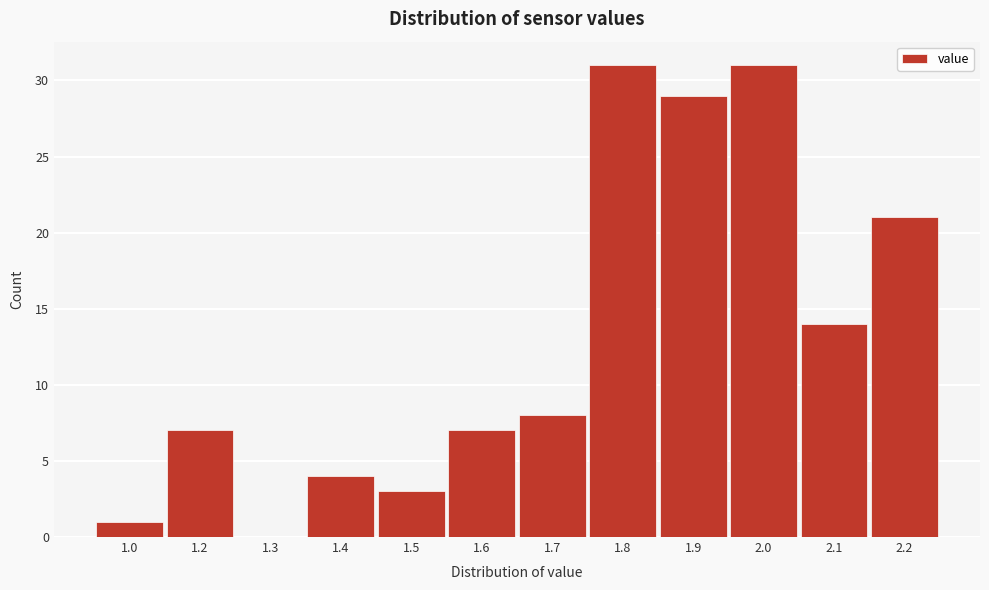

Reading left to right, transcribe all the data shown in this chart.

1.0=1	1.2=7	1.3=0	1.4=4	1.5=3	1.6=7	1.7=8	1.8=31	1.9=29	2.0=31	2.1=14	2.2=21